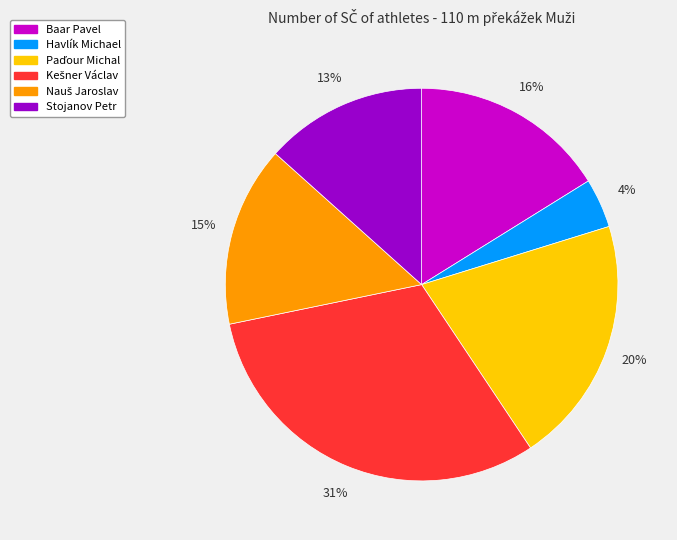

Combined, do Stojanov Petr and Baar Pavel account for over 50%?

No